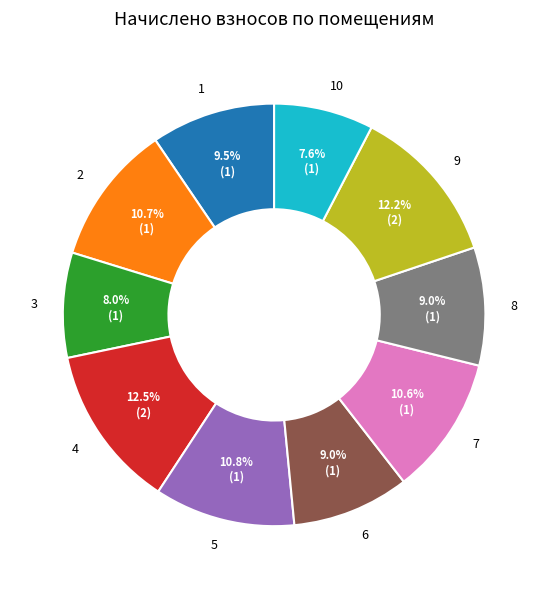

Does 6 account for over 50% of the chart?

No